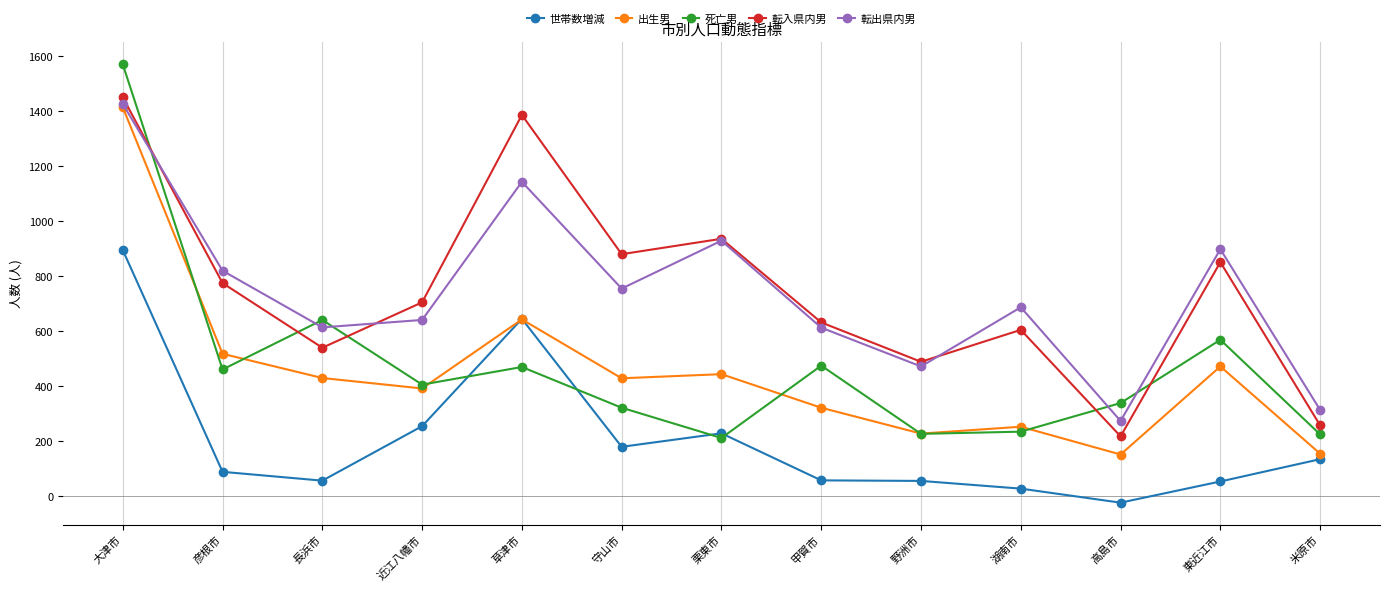

What is the minimum value shown in the chart?

-23